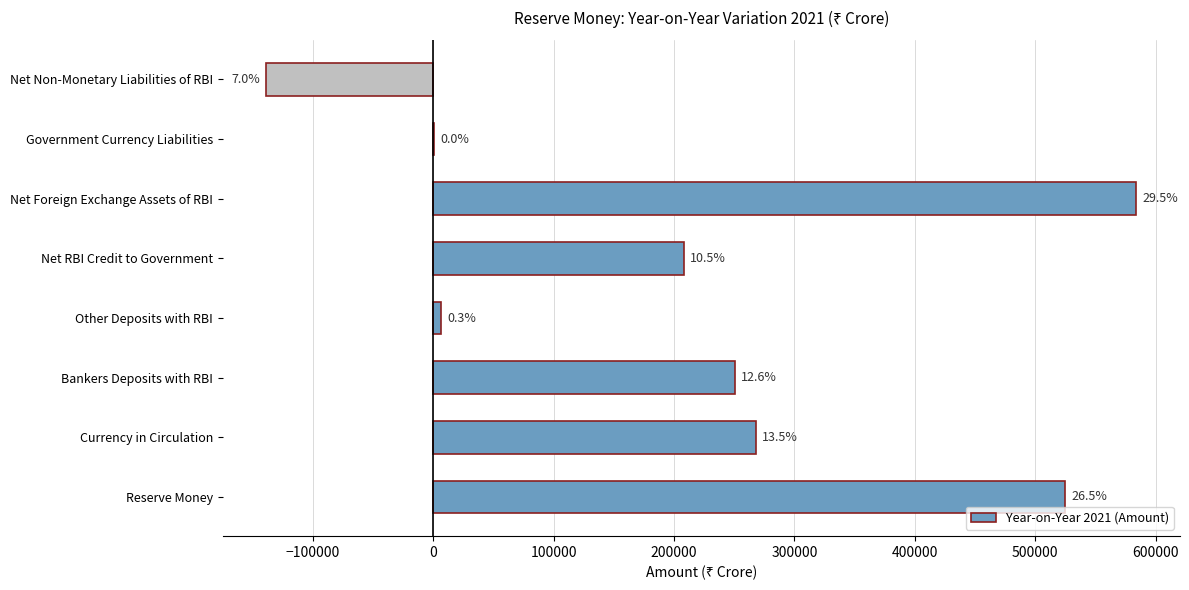

What is the difference between the maximum and second lowest values?

583568